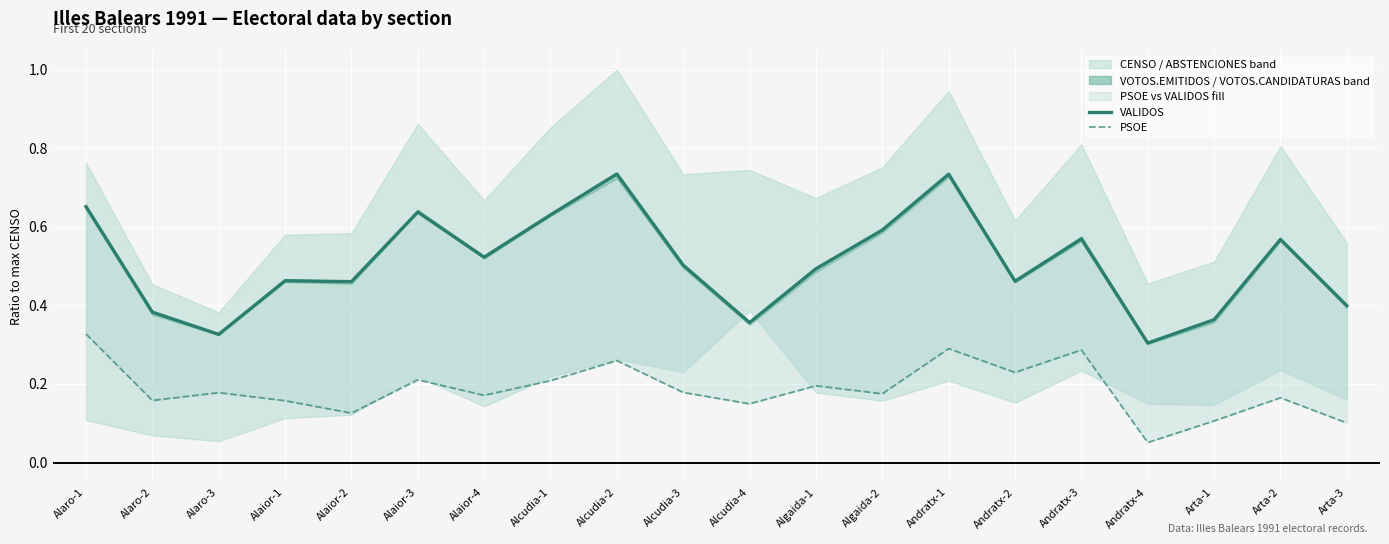

What is the lowest value of the VALIDOS series?

0.3